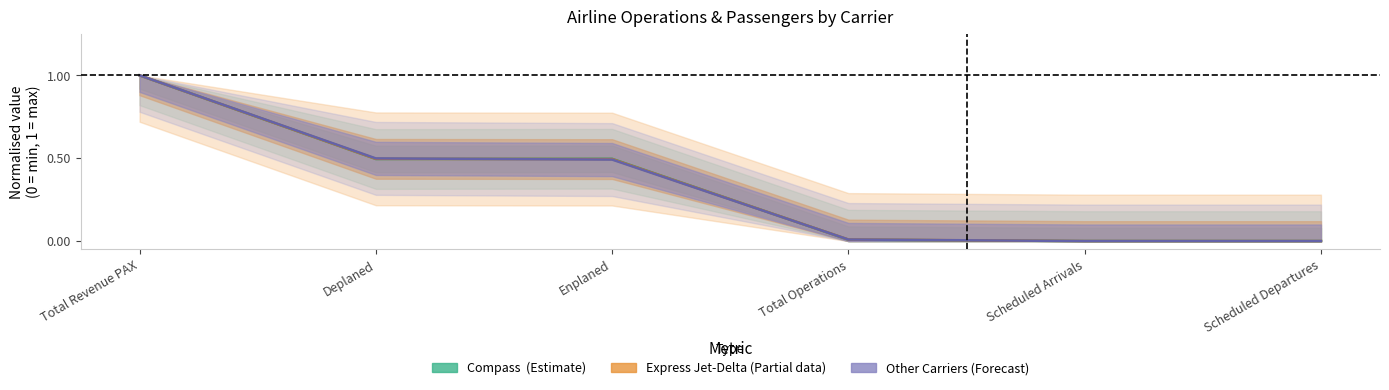

What is the label of the 1st point from the left?

Total Revenue PAX